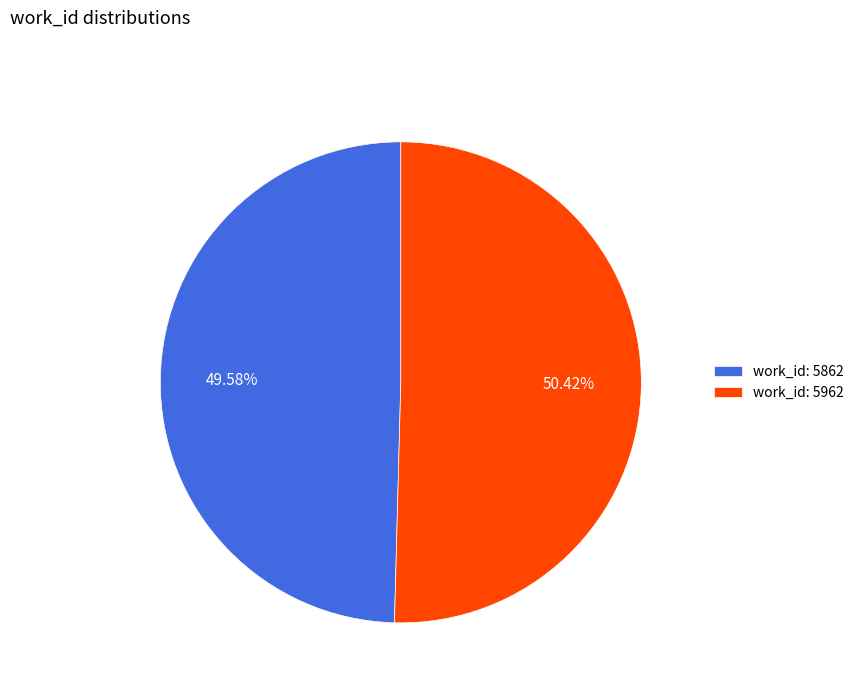

Is there any slice that represents more than half of the pie?

Yes